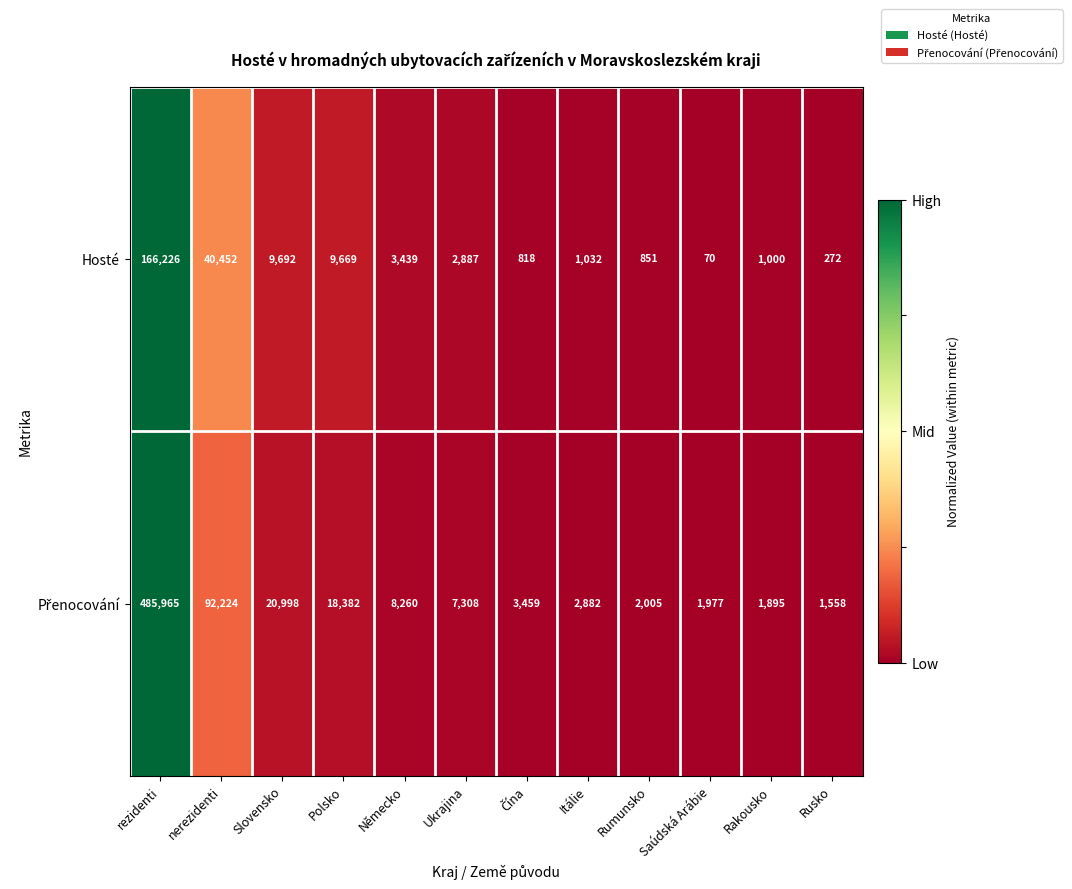

What value does the Hosté series have at Itálie, to the nearest 50?

1050